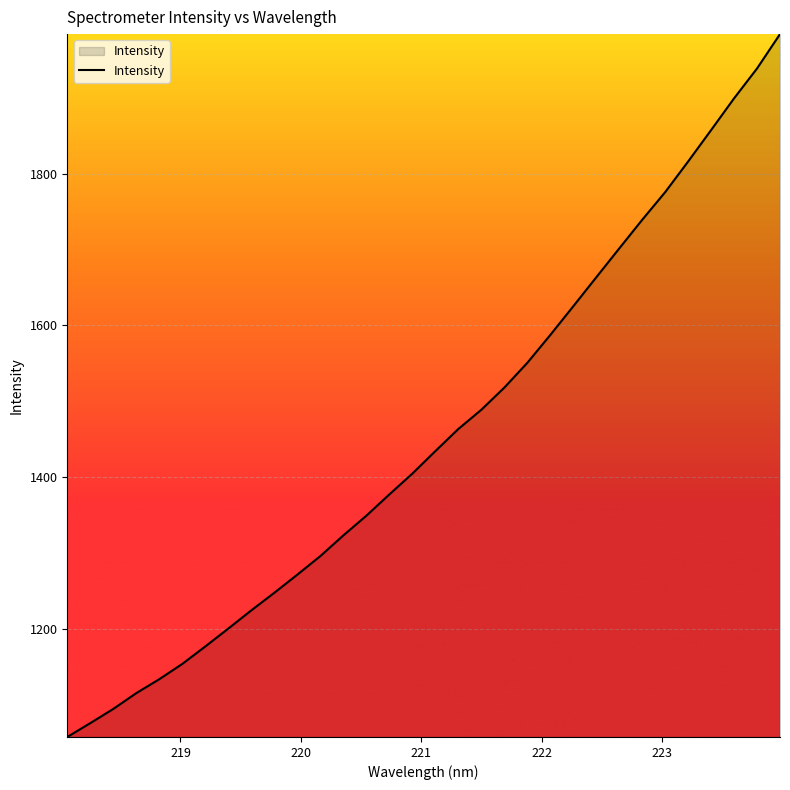

What is the average value?

1454.6